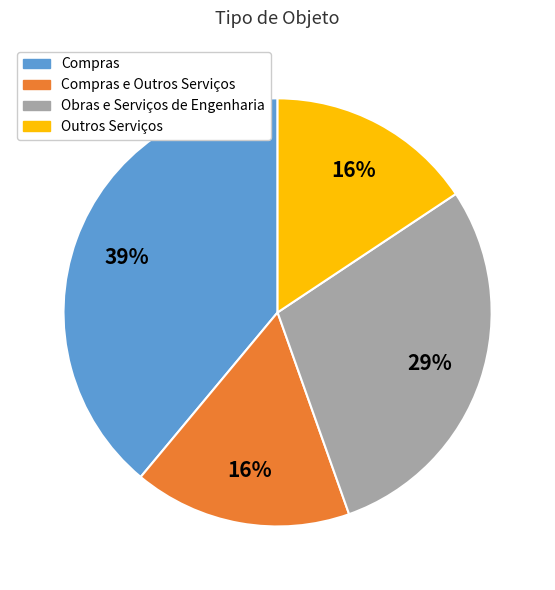

Is there any slice that represents more than half of the pie?

No